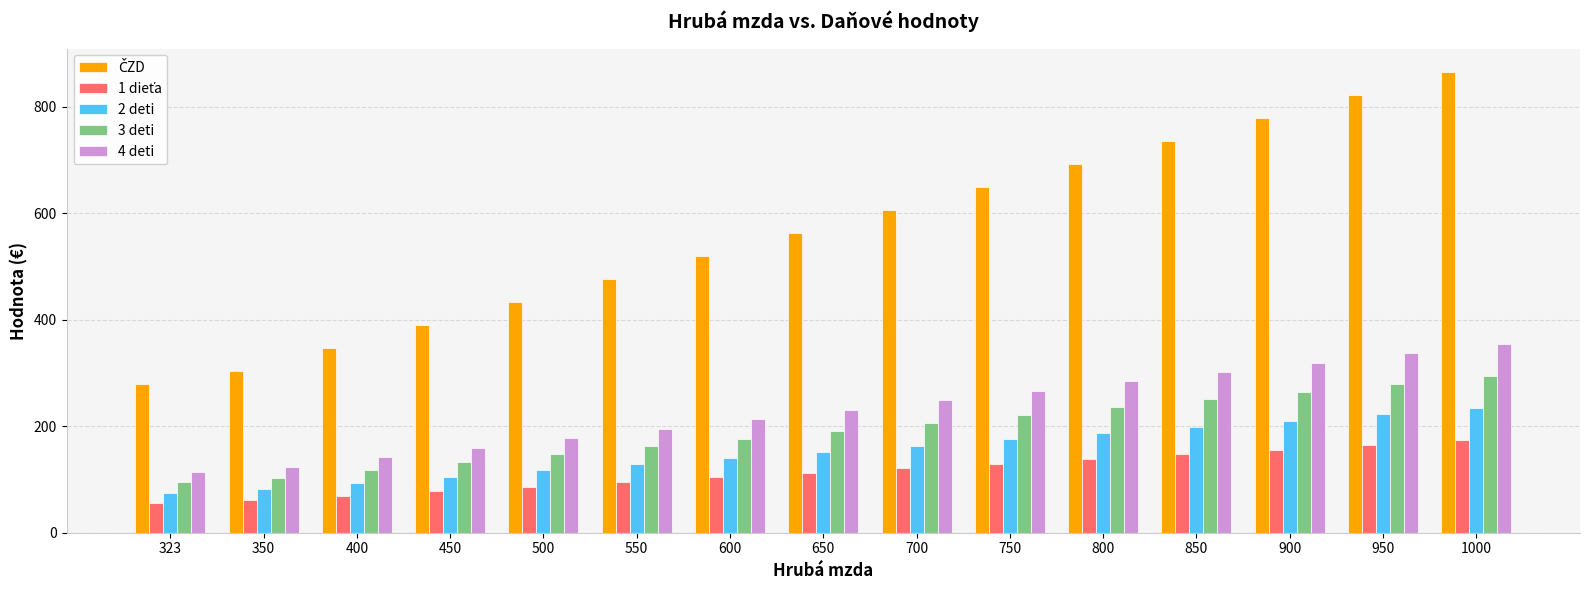

How many bars are there in total?

75